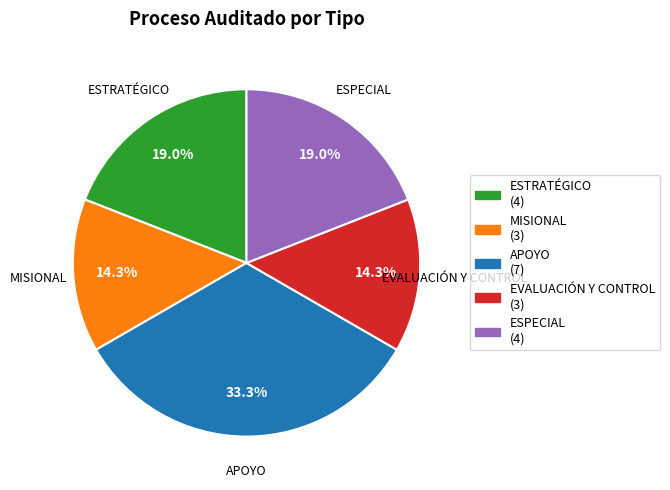

What portion of the pie excludes APOYO?

66.7%